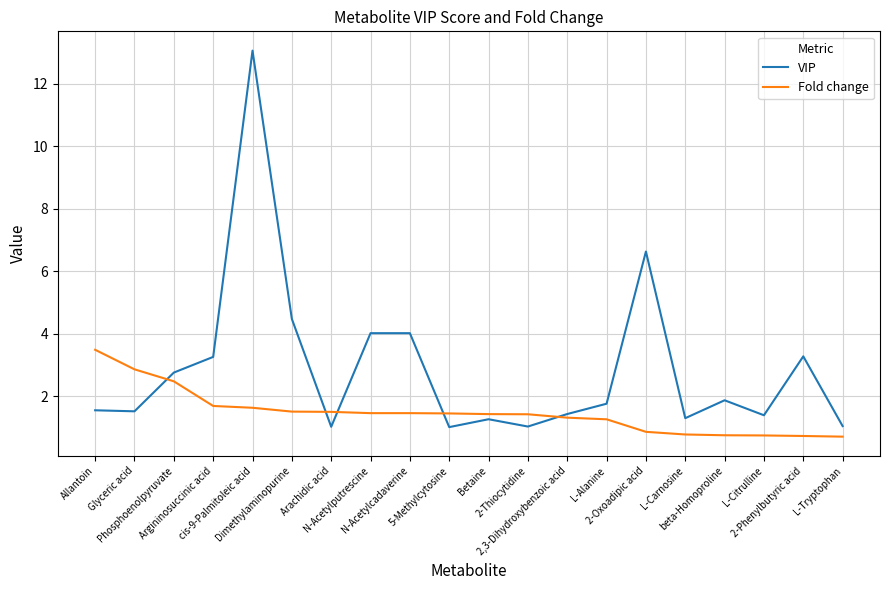

Count the number of categories in the chart.

20